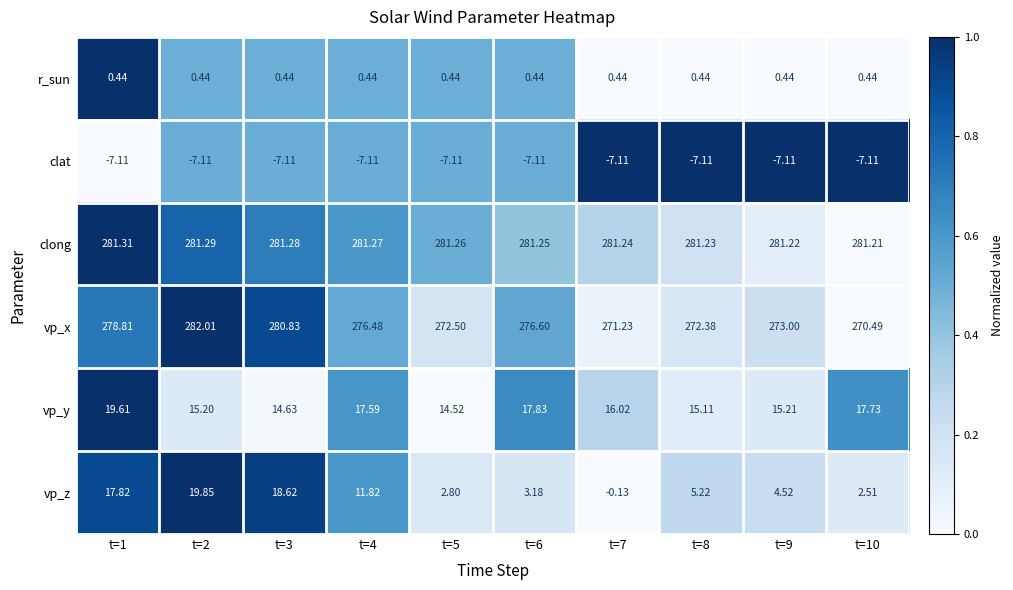

How many categories are shown in the chart?

10